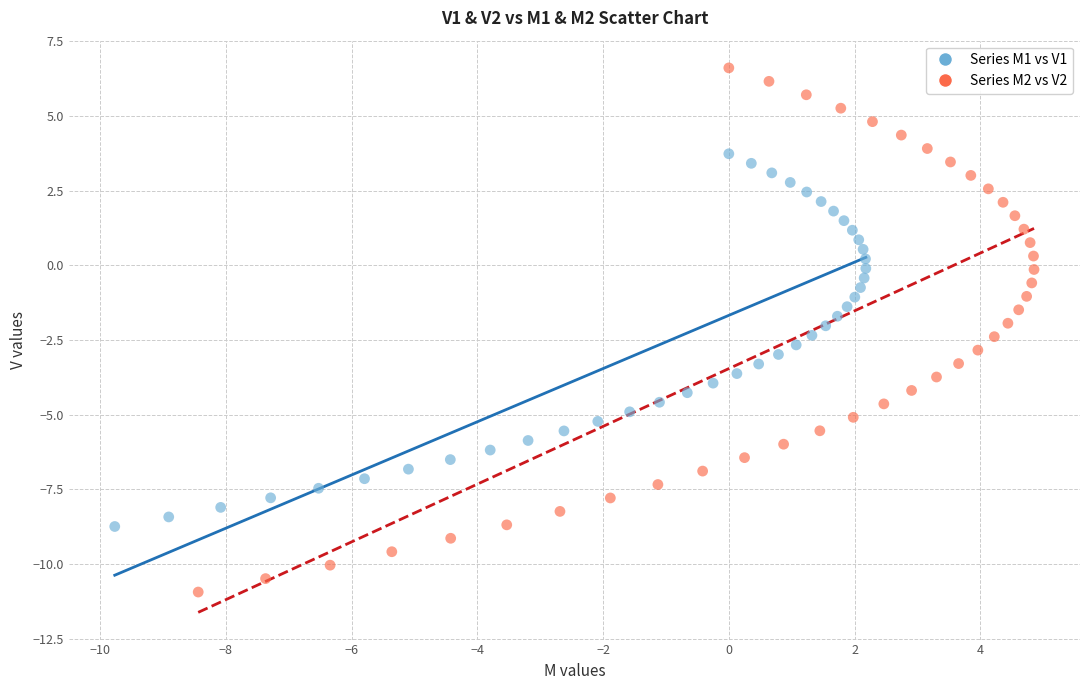

Which series contains the lowest Y value?

Series M2 vs V2